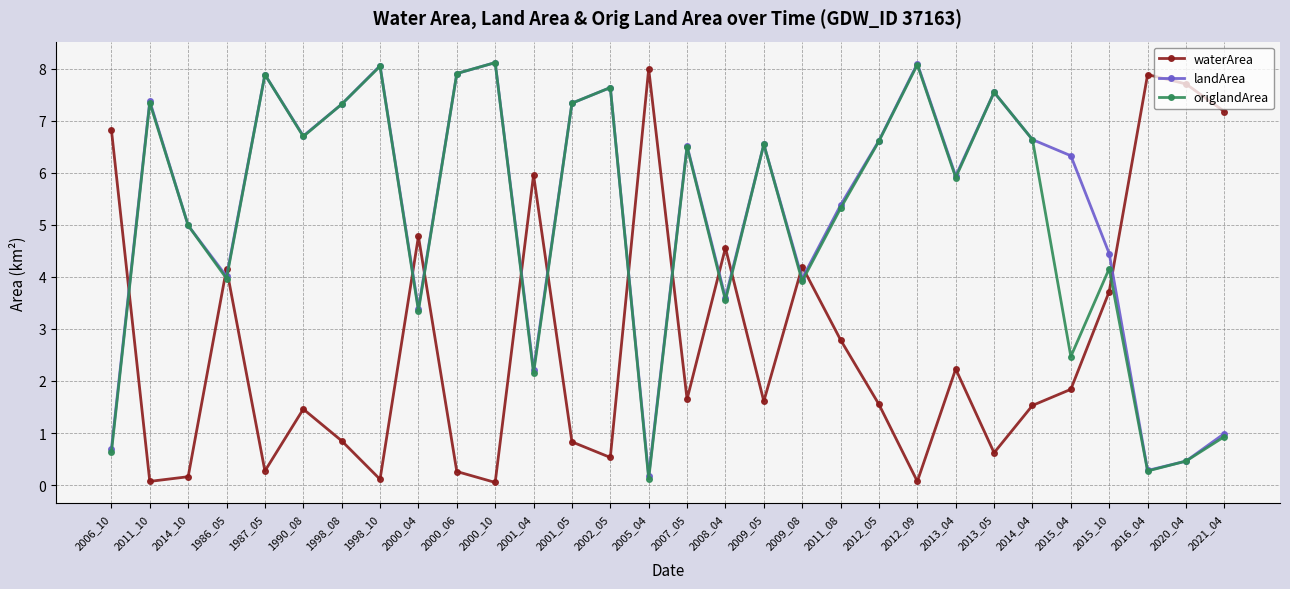

What is the label of the 13th point from the left?

2001_05